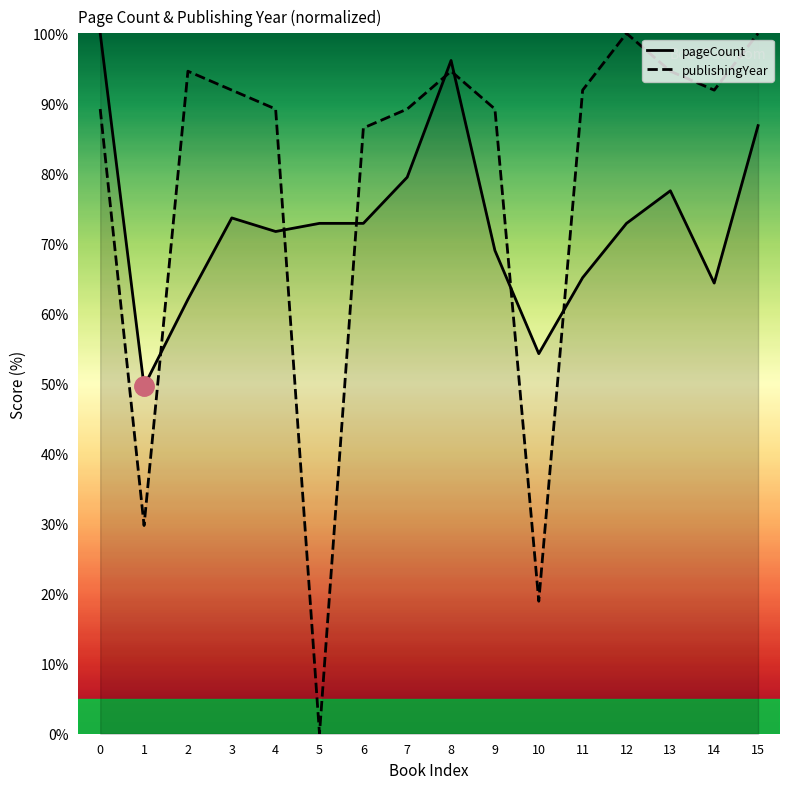

Which category has the lowest value across all series?

5